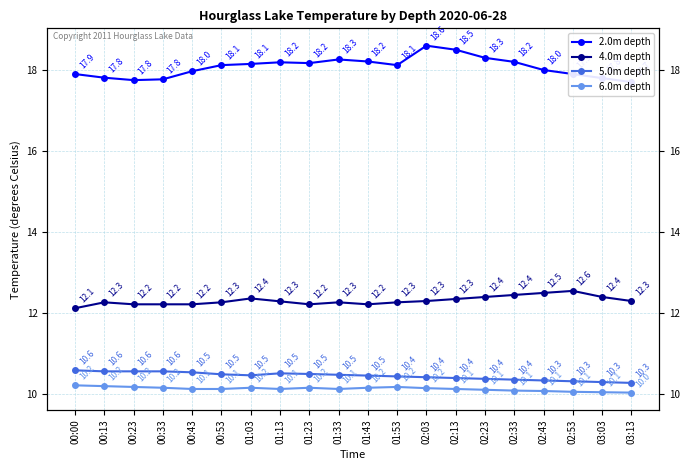

What is the difference between the highest and lowest values at 01:23?

8.0